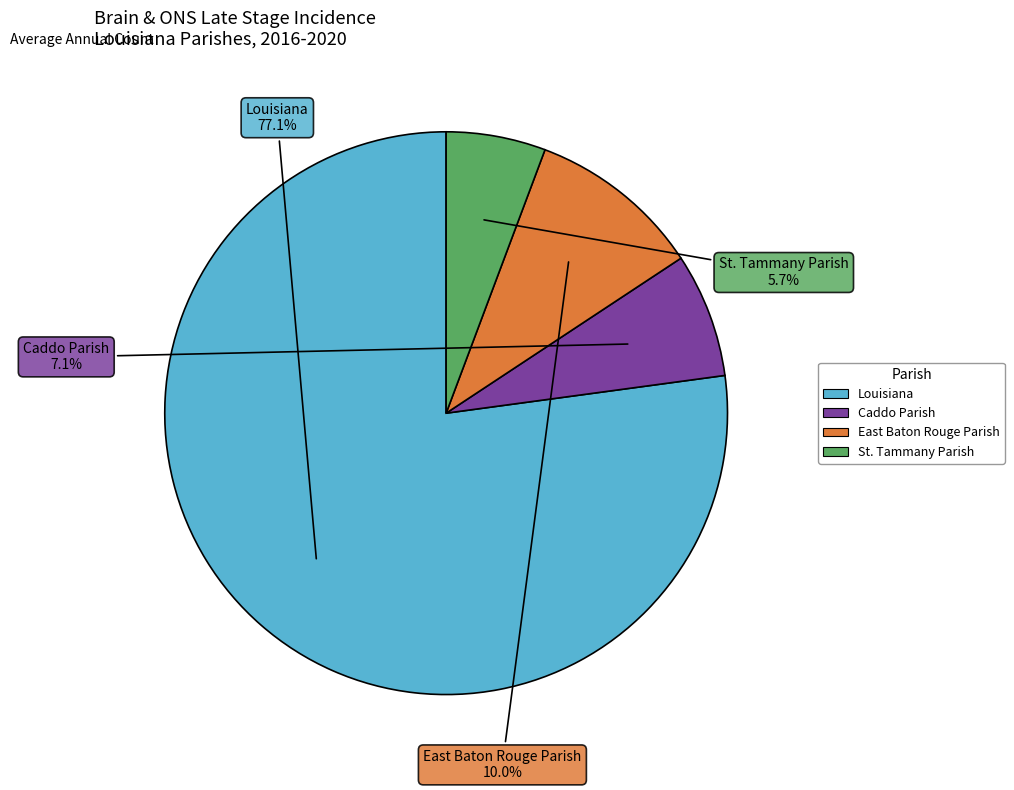

To the nearest percent, what percentage of the pie is East Baton Rouge Parish?

10%